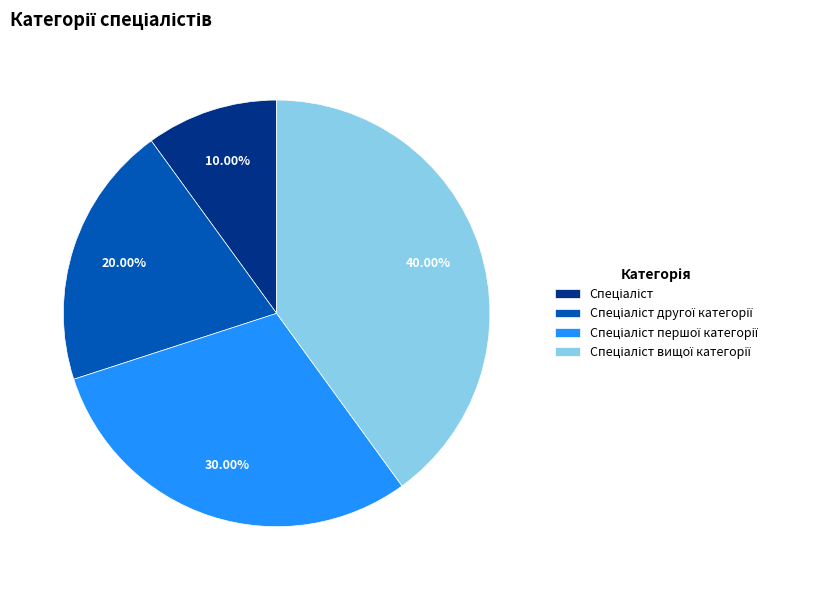

Does any single category account for the majority?

No